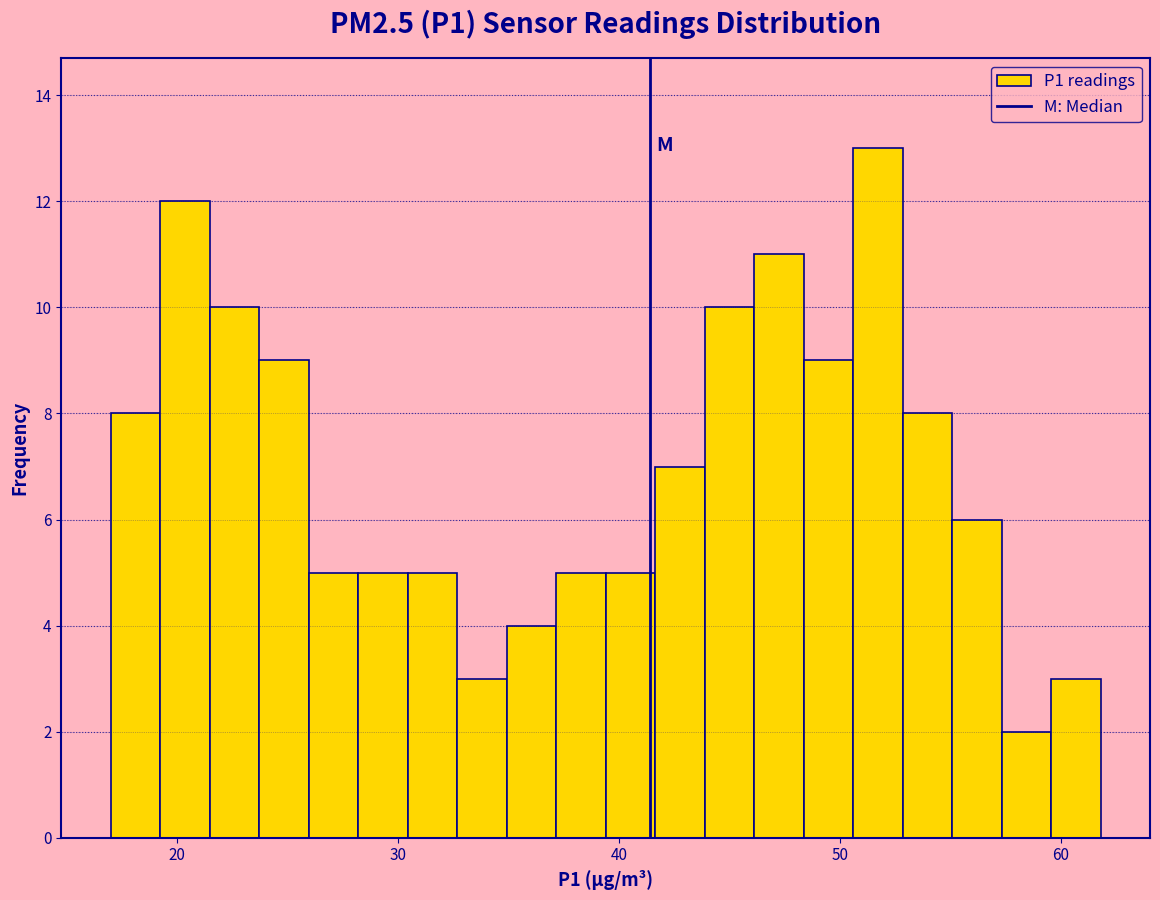

Read against the x-axis, roughly where is the centre of the tallest bar?

52